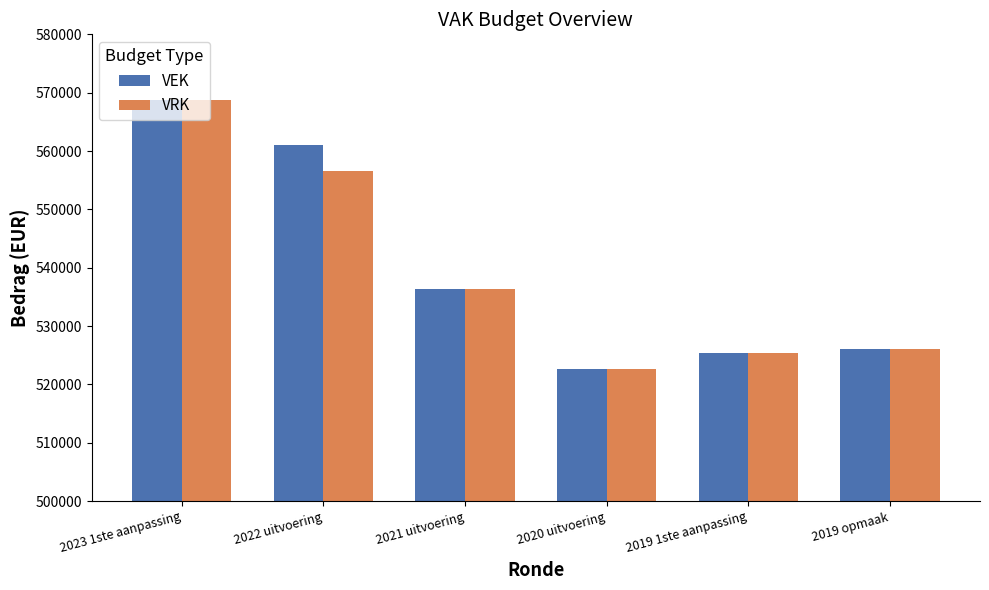

How many distinct data groups are displayed?

2